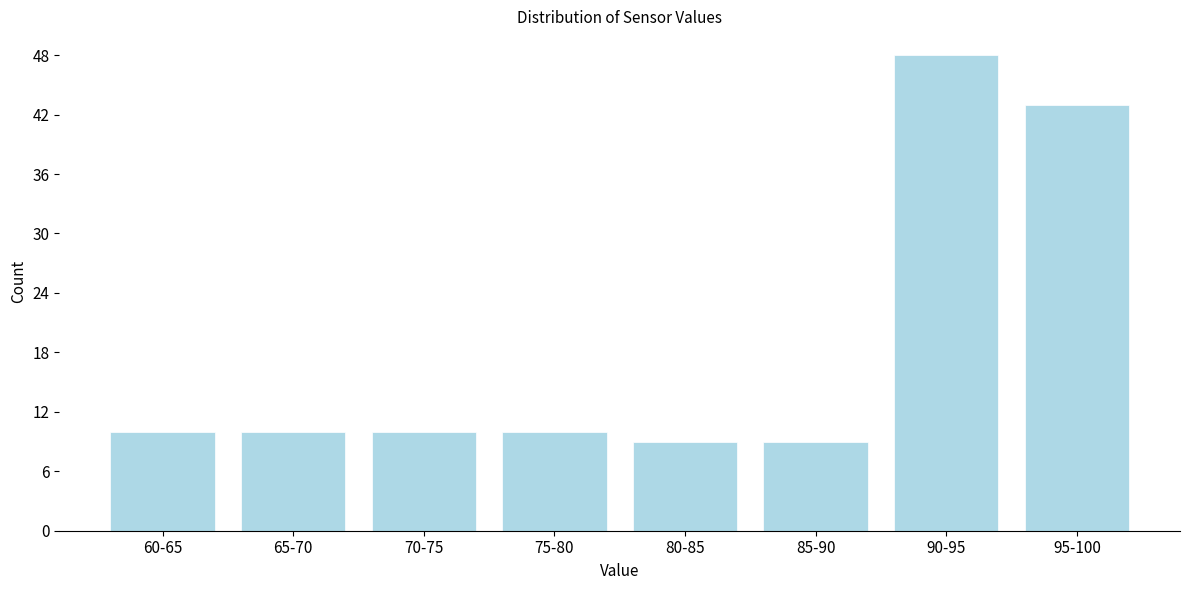

Reading left to right, extract all data points from this chart.

60-65=10	65-70=10	70-75=10	75-80=10	80-85=9	85-90=9	90-95=48	95-100=43